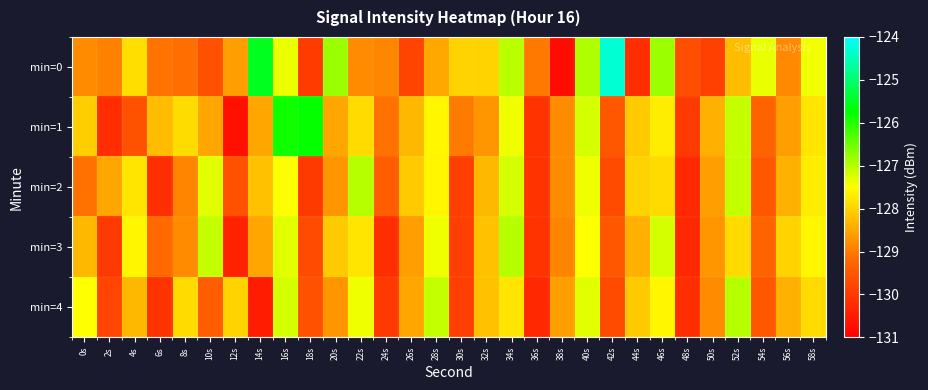

Which series has the largest range (max minus min)?

min=0